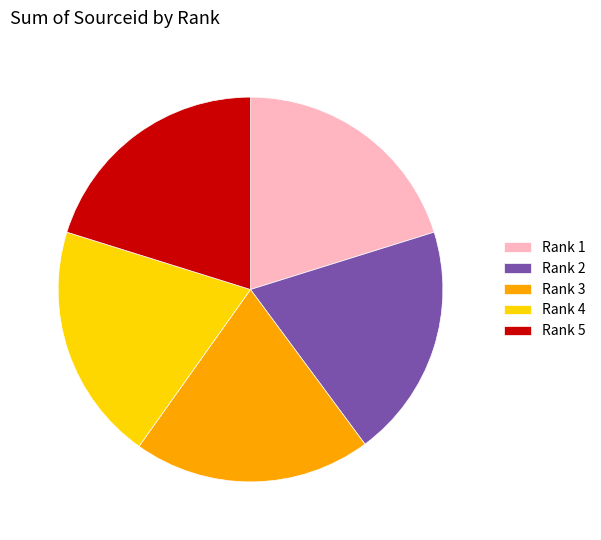

True or false: Rank 4 accounts for 6% of the total.

False